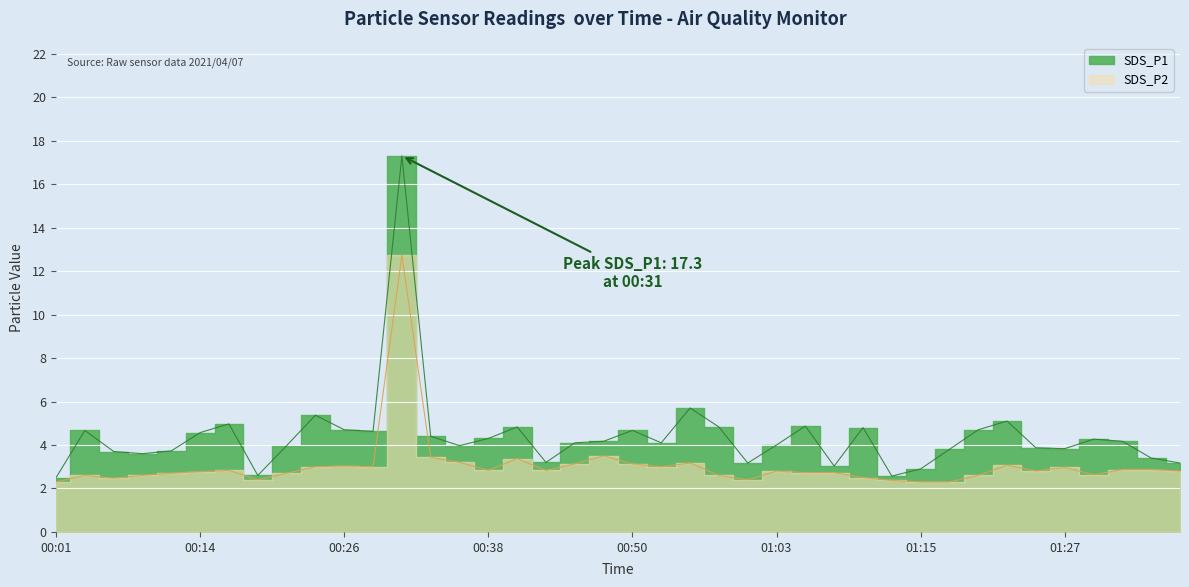

True or false: SDS_P1 and SDS_P2 intersect in this chart.

False